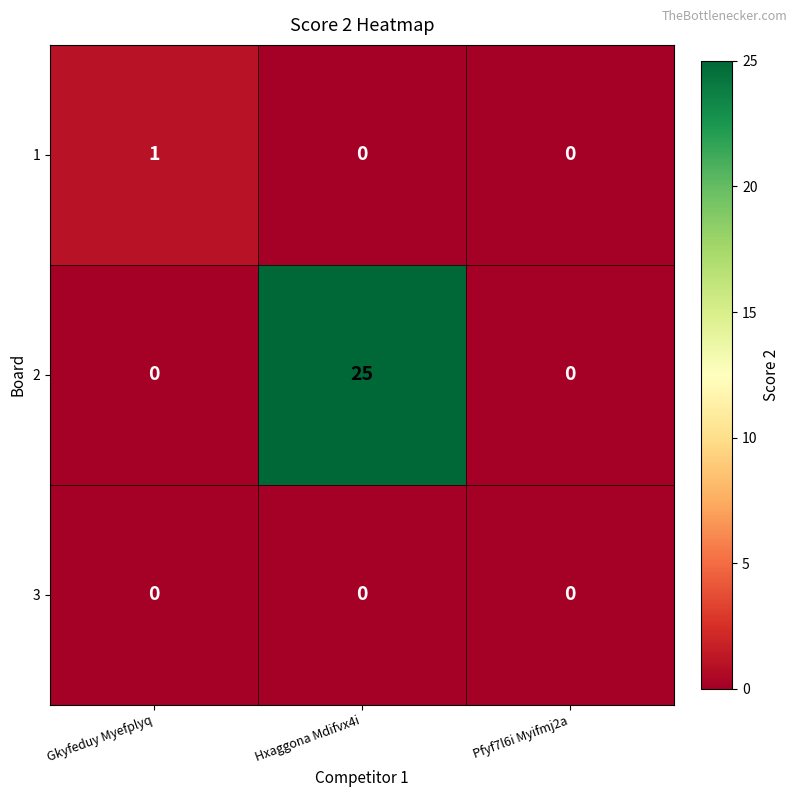

Rank the series by their maximum value, from lowest to highest.

3, 1, 2